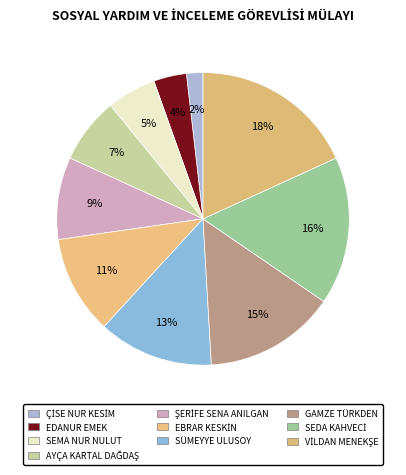

How many segments does this pie chart have?

10